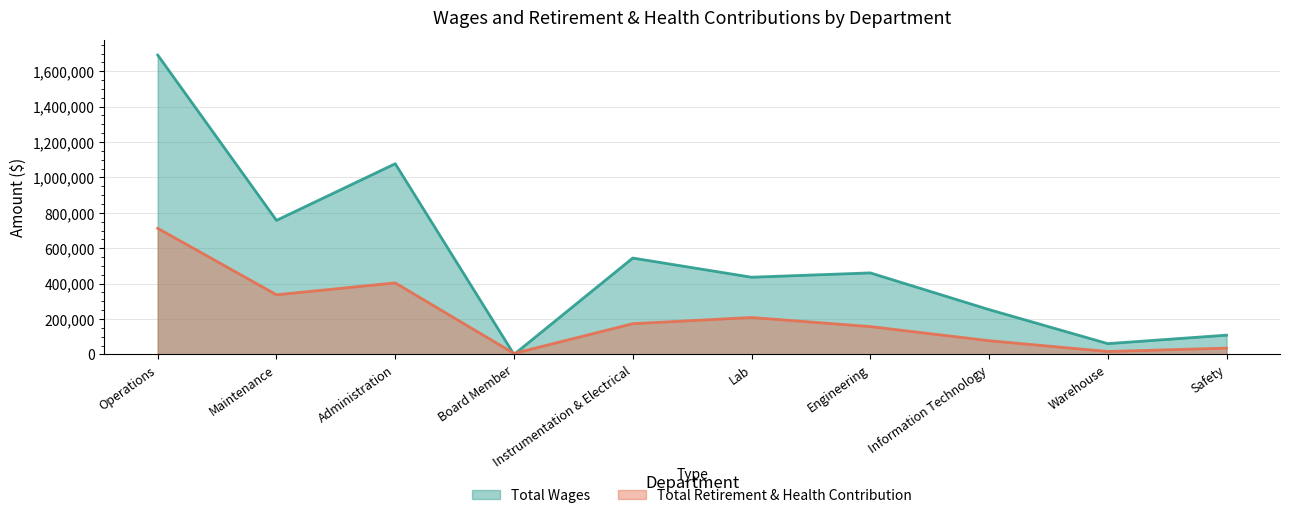

Which series has the widest spread of values?

Total Wages